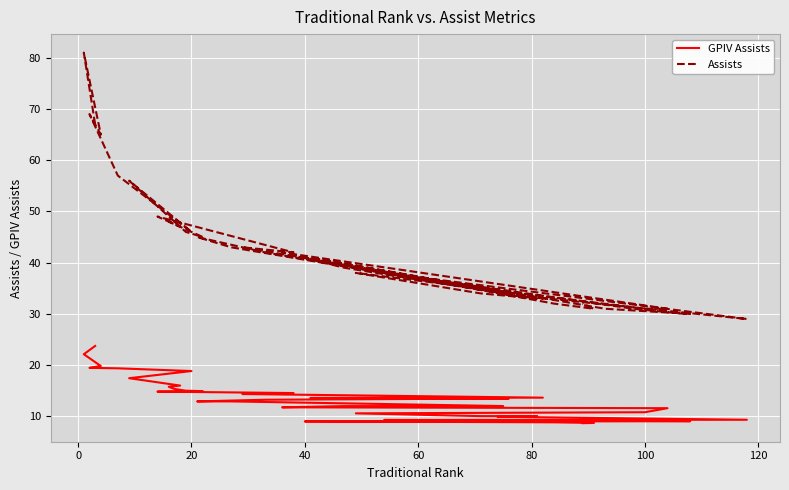

In Assists, how many points are higher than both neighbors (excluding endpoints)?

12